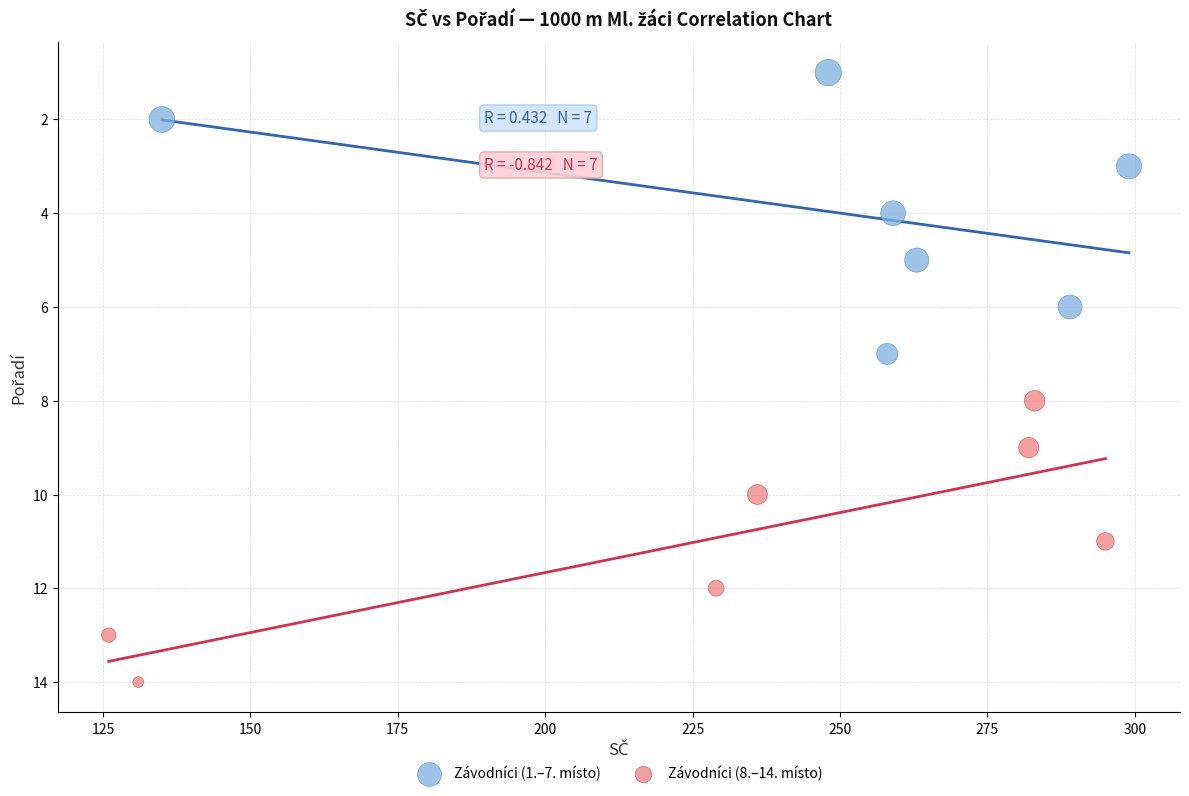

Which series contains the lowest Y value?

Závodníci (1.–7. místo)